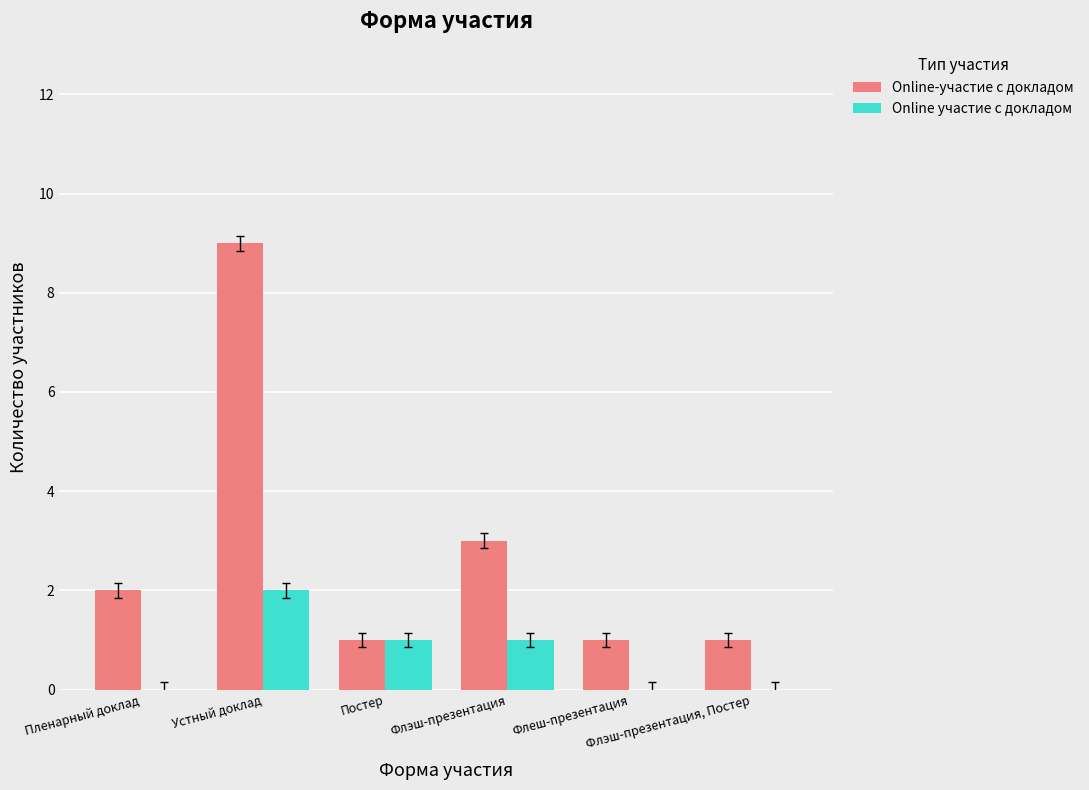

The value of Online участие с докладом at Постер is 1. True or false?

True